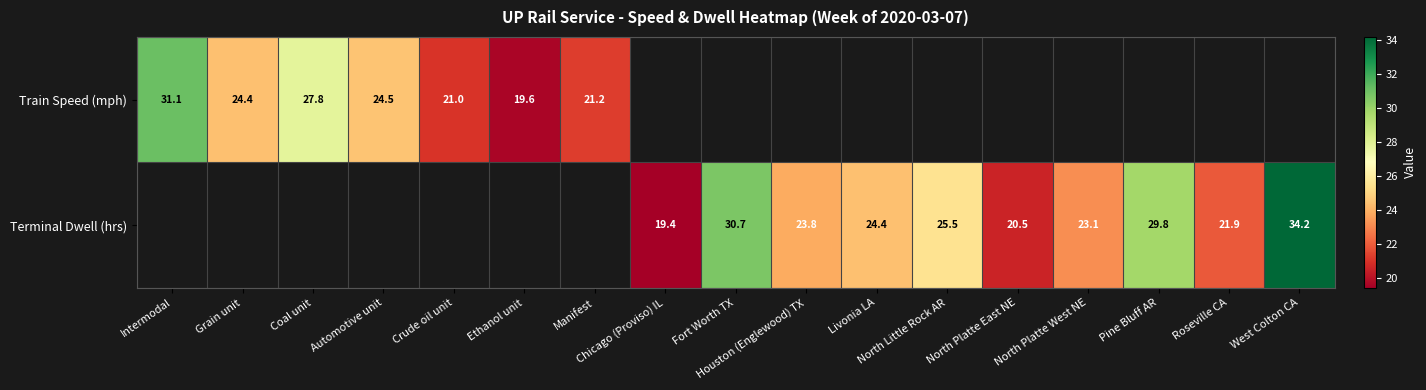

The Terminal Dwell (hrs) series shows 30.3 at Roseville CA. True or false?

False